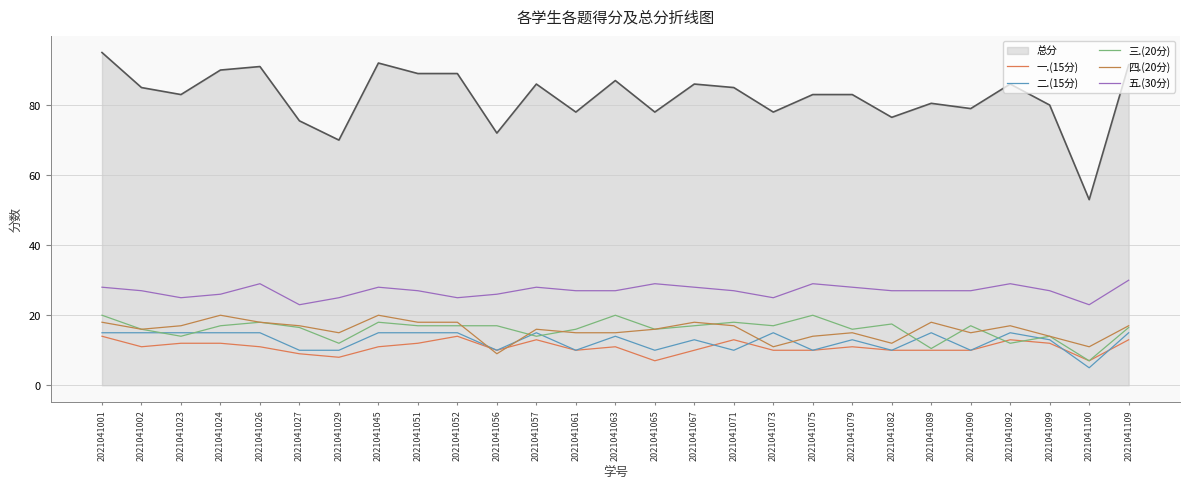

List the labels in order of 一.(15分) value, smallest first.

2021041065, 2021041100, 2021041029, 2021041027, 2021041056, 2021041061, 2021041067, 2021041073, 2021041075, 2021041082, 2021041089, 2021041090, 2021041002, 2021041026, 2021041045, 2021041063, 2021041079, 2021041023, 2021041024, 2021041051, 2021041099, 2021041057, 2021041071, 2021041092, 2021041109, 2021041001, 2021041052